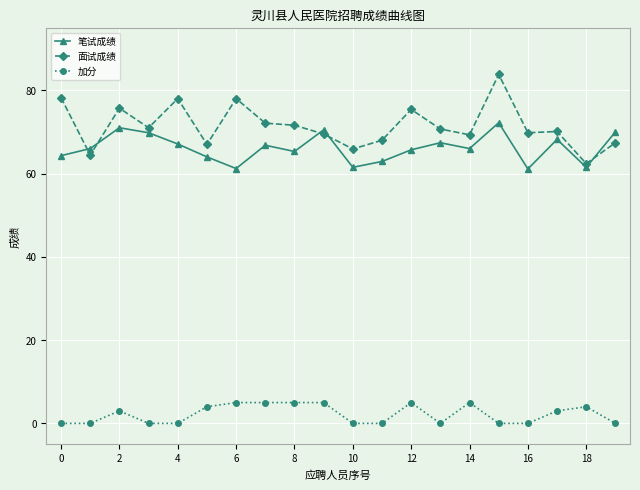

True or false: 加分 has more than 2 points higher than both neighbors.

True